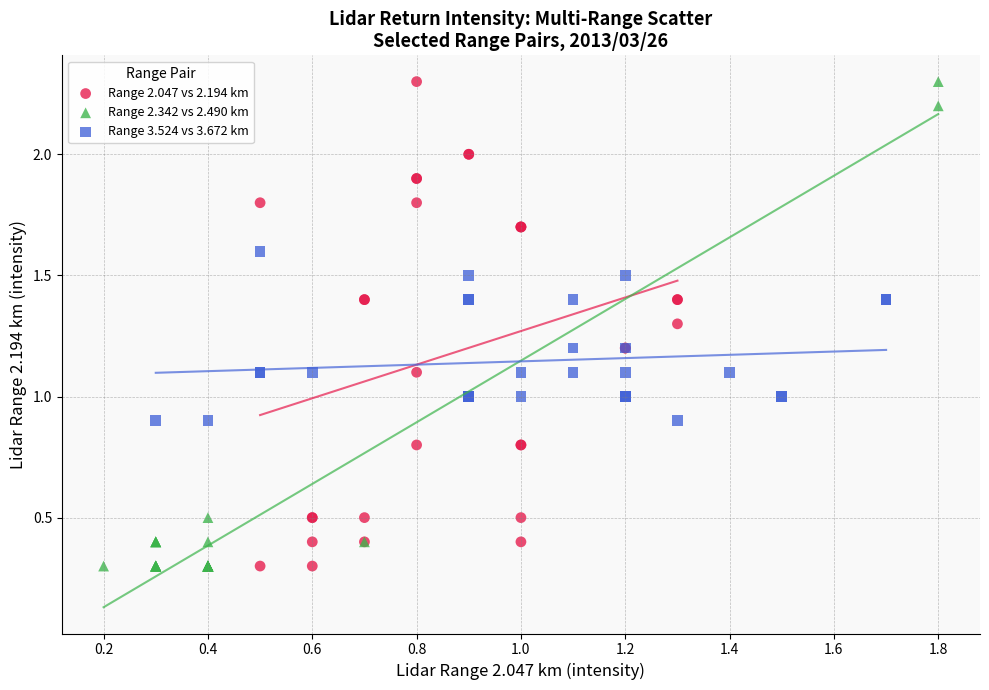

What are all the series names shown in the legend?

Range 2.047 vs 2.194 km, Range 2.342 vs 2.490 km, Range 3.524 vs 3.672 km